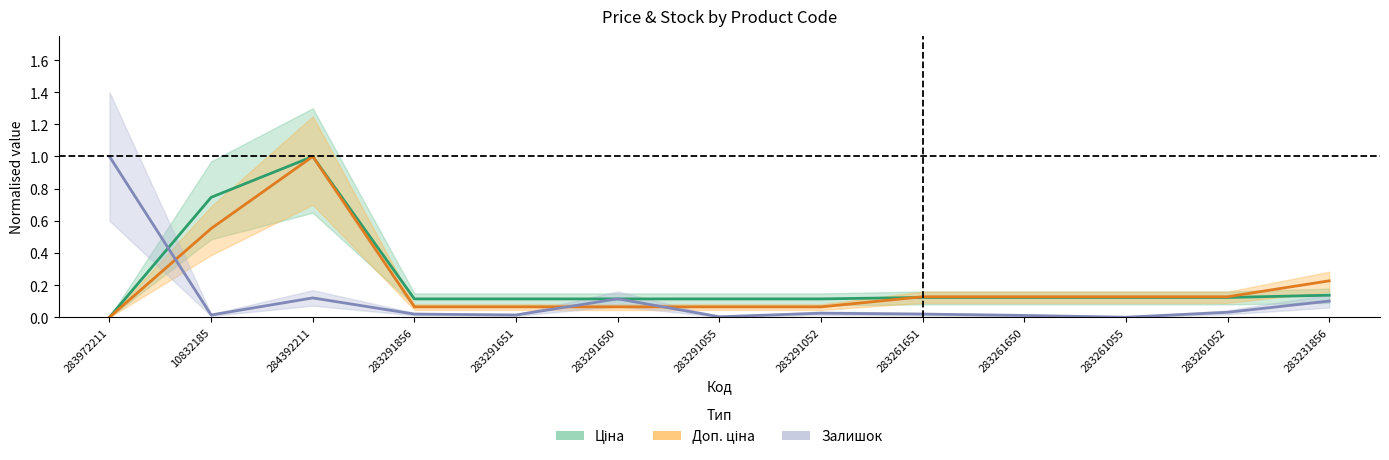

At which label does Доп. ціна reach its peak?

284392211